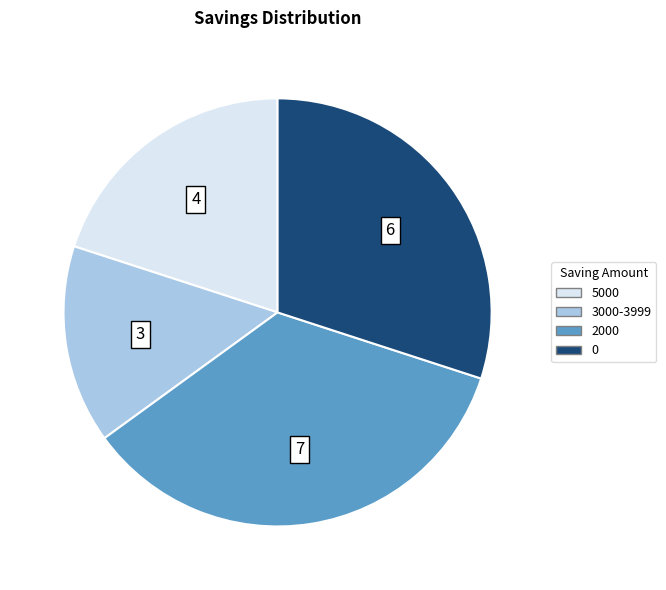

Is there any slice that represents more than half of the pie?

No